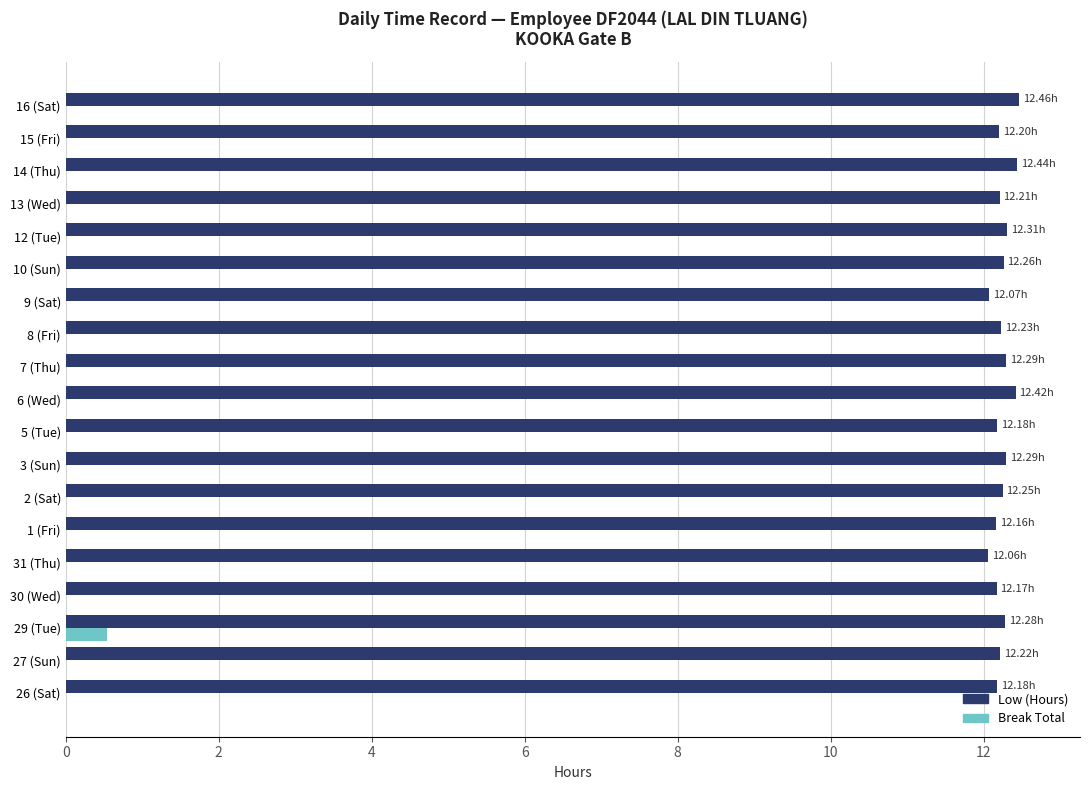

Is the value of Break Total at 26 (Sat) greater than the value of Low (Hours) at 1 (Fri)?

No